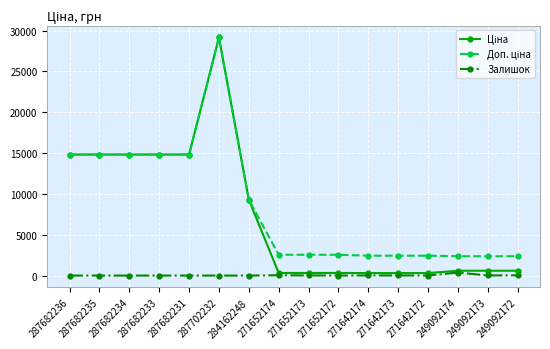

What is the spread (max minus min) of values at 287682236?

14817.6